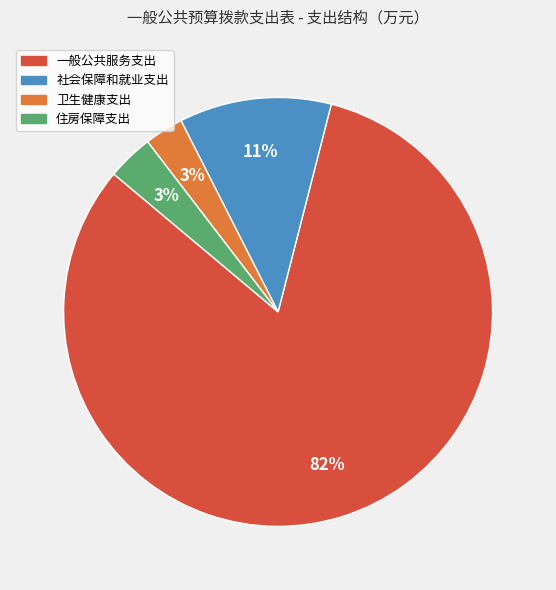

What is the largest slice in the pie chart?

一般公共服务支出